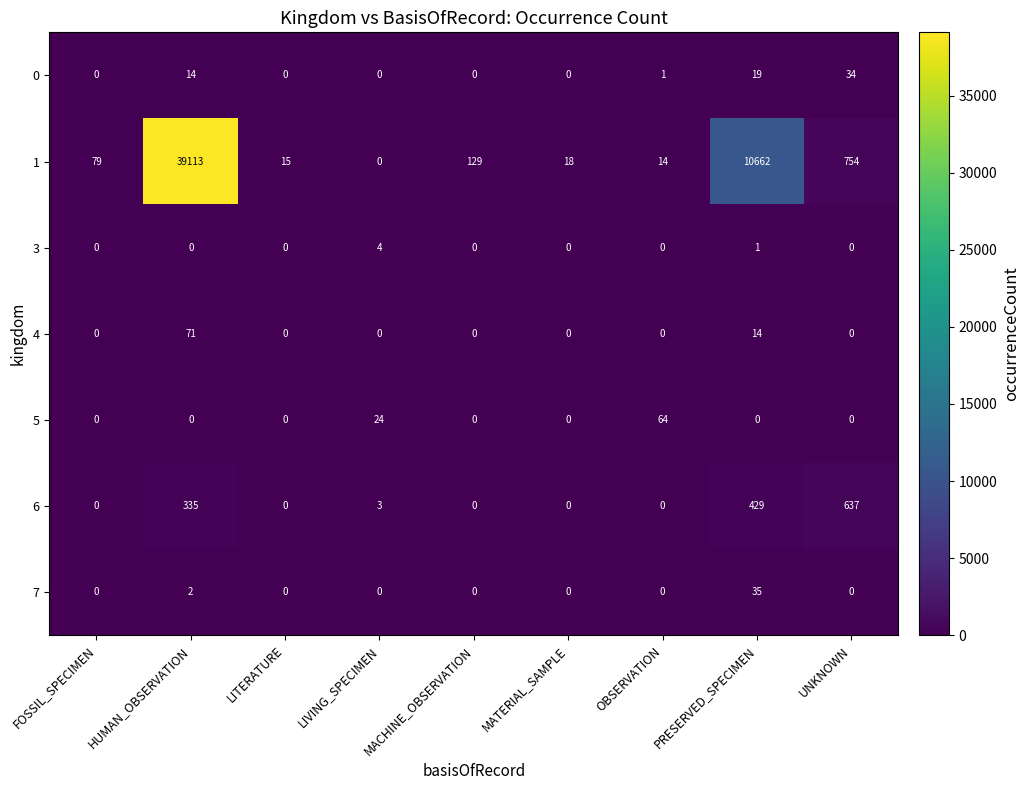

At which category is the sum across all series the highest?

HUMAN_OBSERVATION